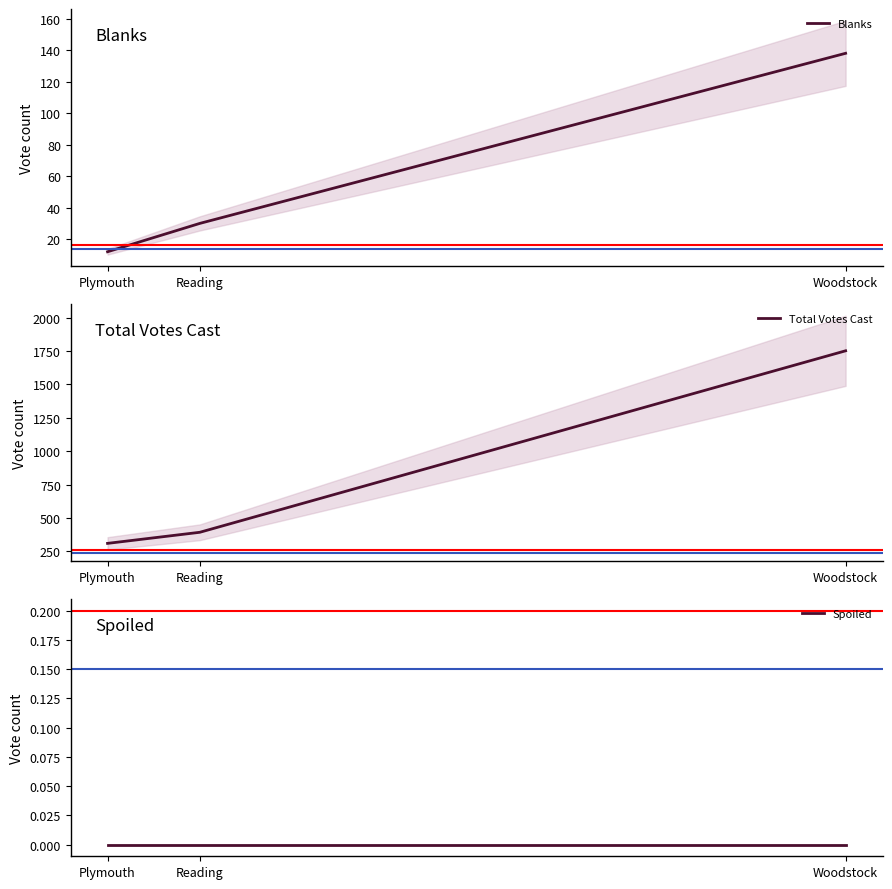

The value of Blanks at Plymouth is 6. True or false?

False